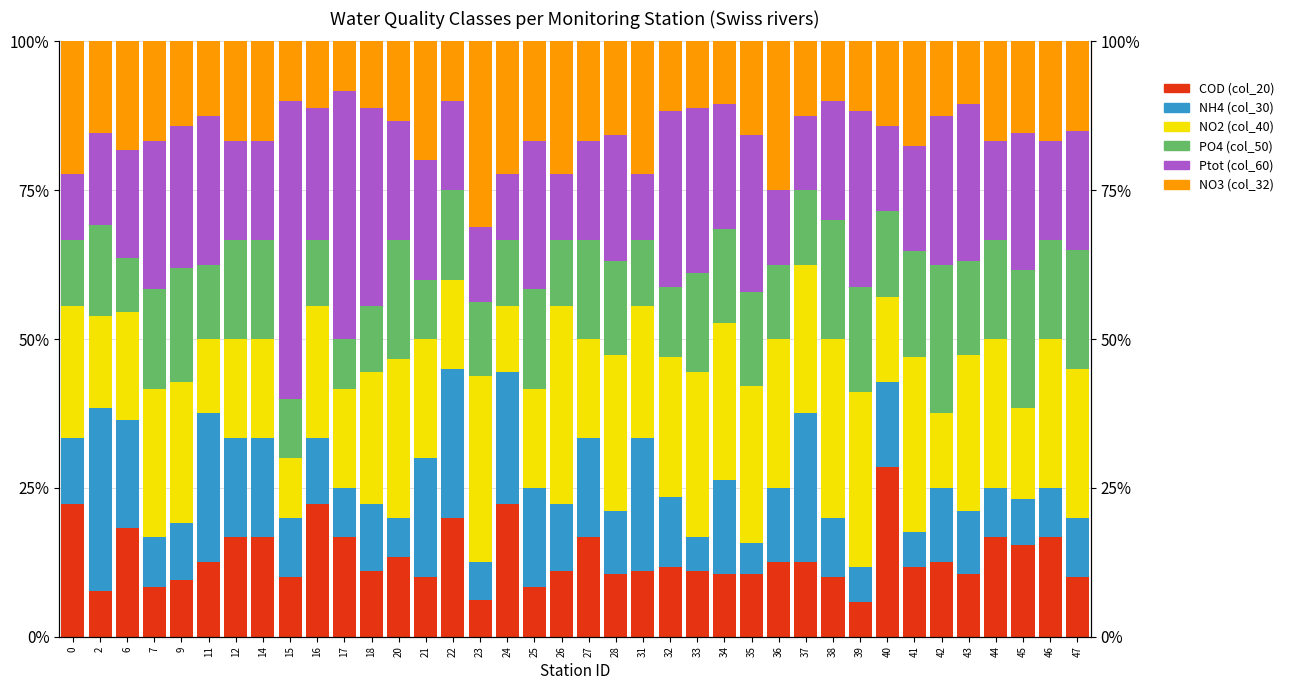

Which series has the widest spread of values?

Ptot (col_60)